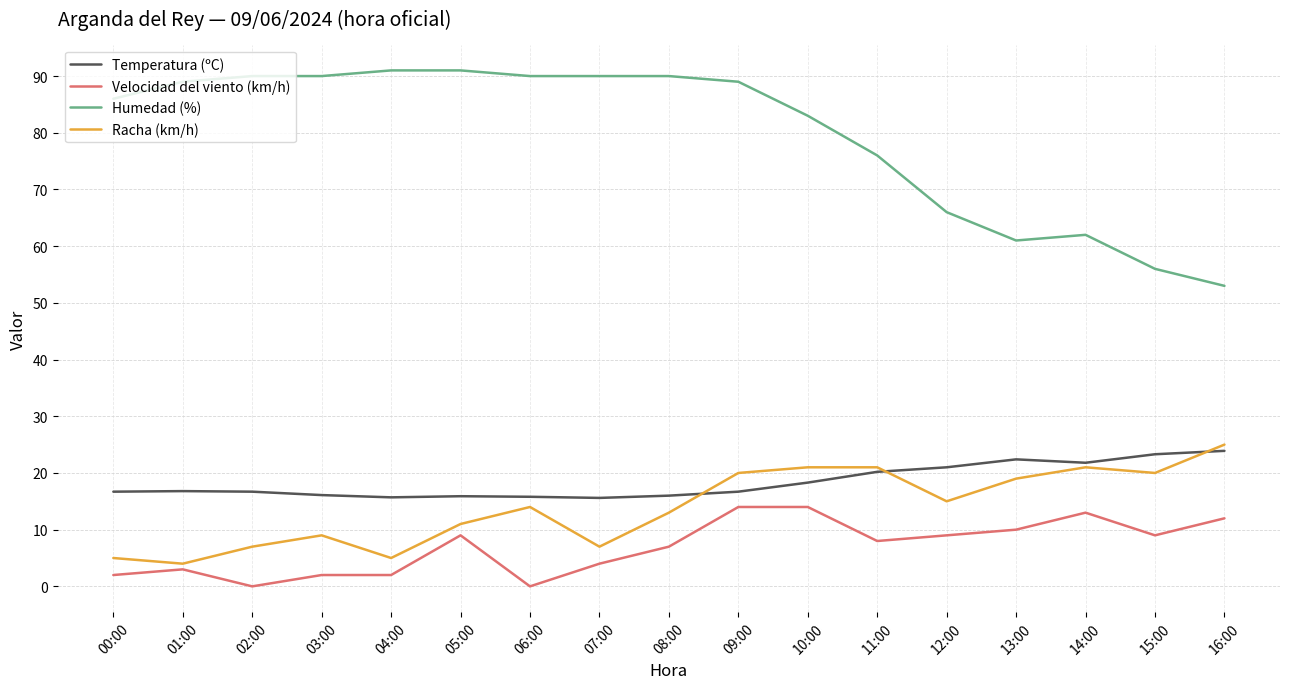

Which series has the largest total across all categories?

Humedad (%)